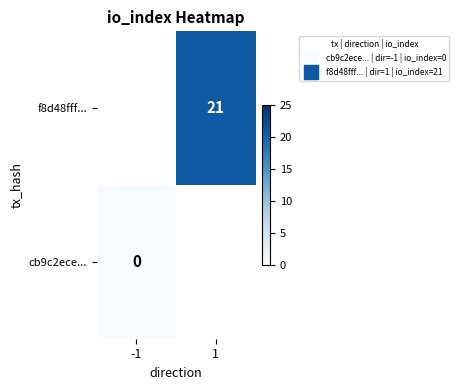

At 1, list the series in order from largest to smallest.

cb9c2ece..., f8d48fff...